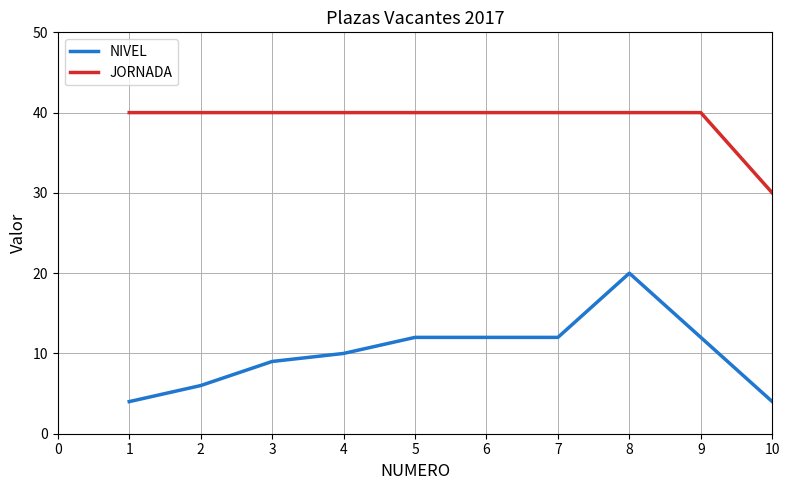

What is the maximum value shown in the chart?

40